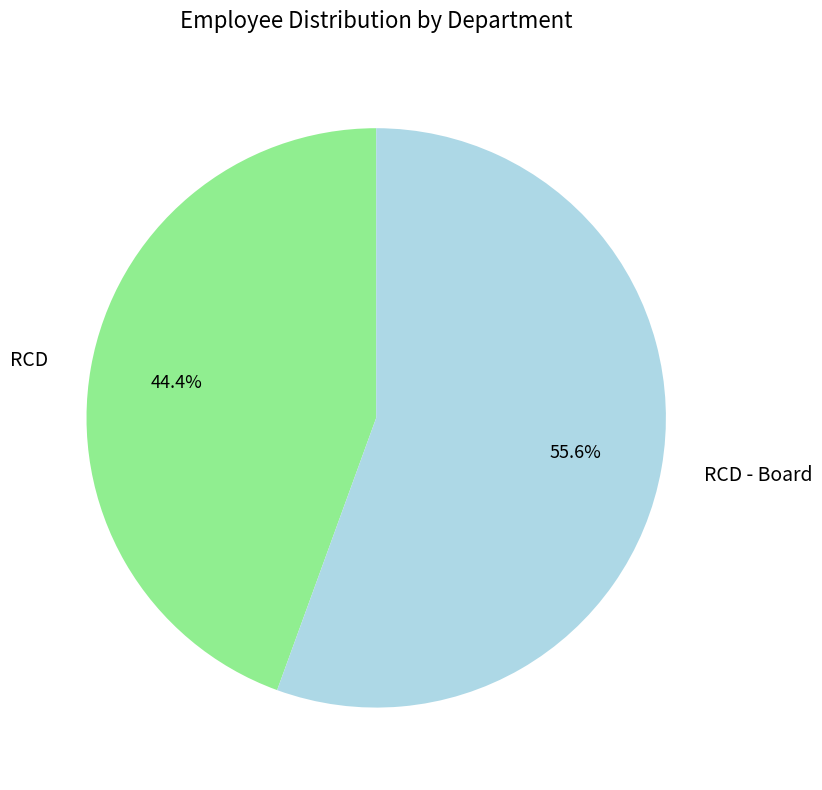

To the nearest percent, what is the average slice percentage?

50%